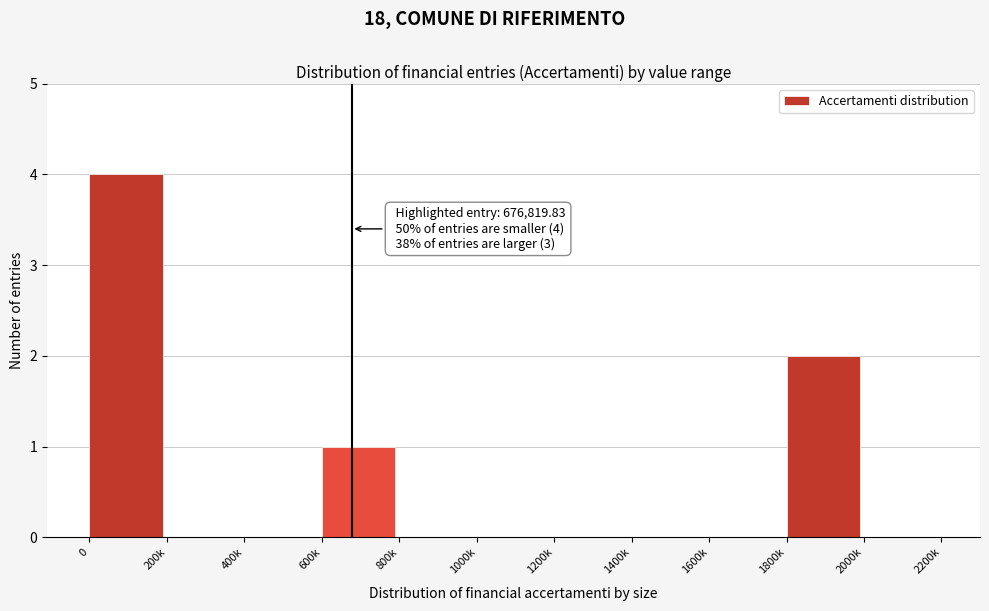

Reading left to right, extract all data points from this chart.

0=4	200k=0	400k=0	600k=1	800k=0	1000k=0	1200k=0	1400k=0	1600k=0	1800k=2	2000k=0